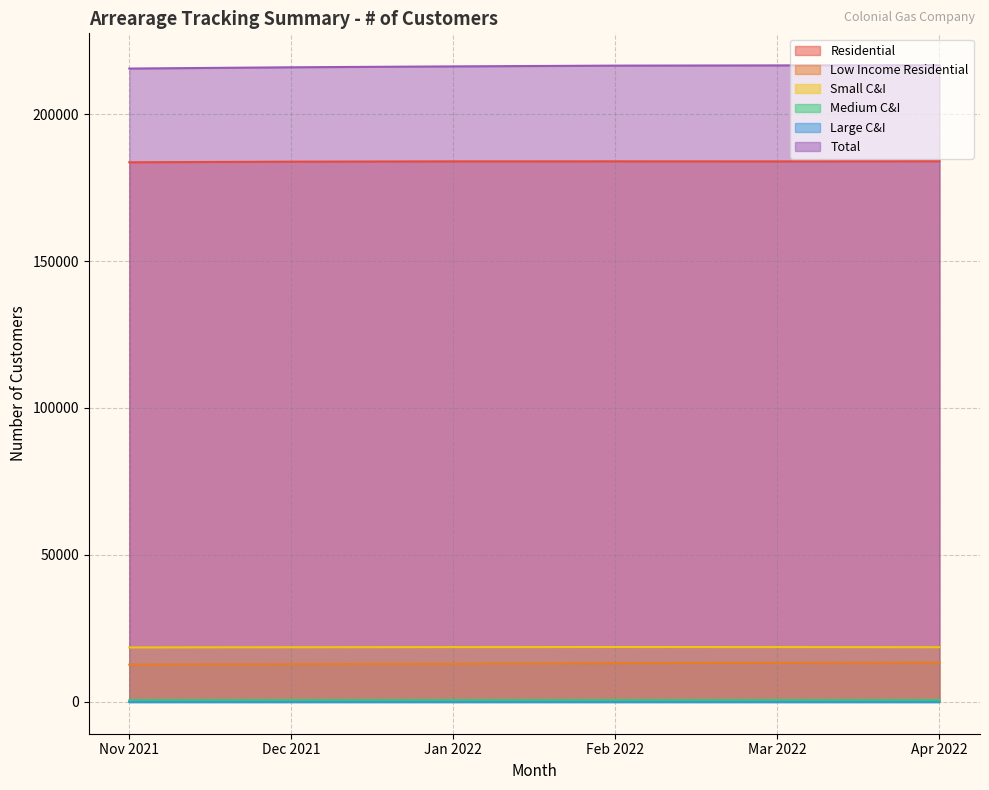

Which series has the largest total across all categories?

Total